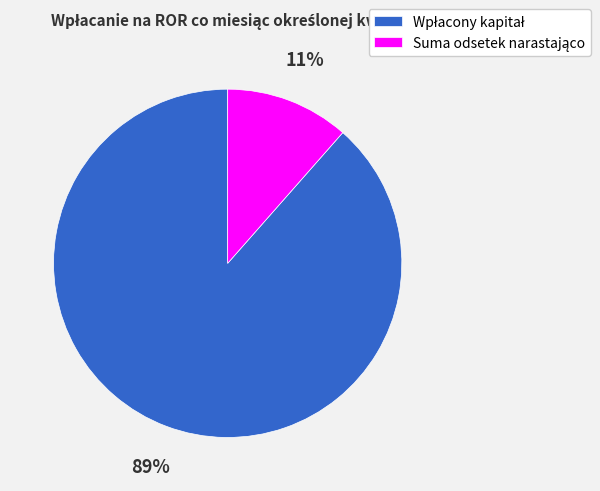

Is there any slice that represents more than half of the pie?

Yes